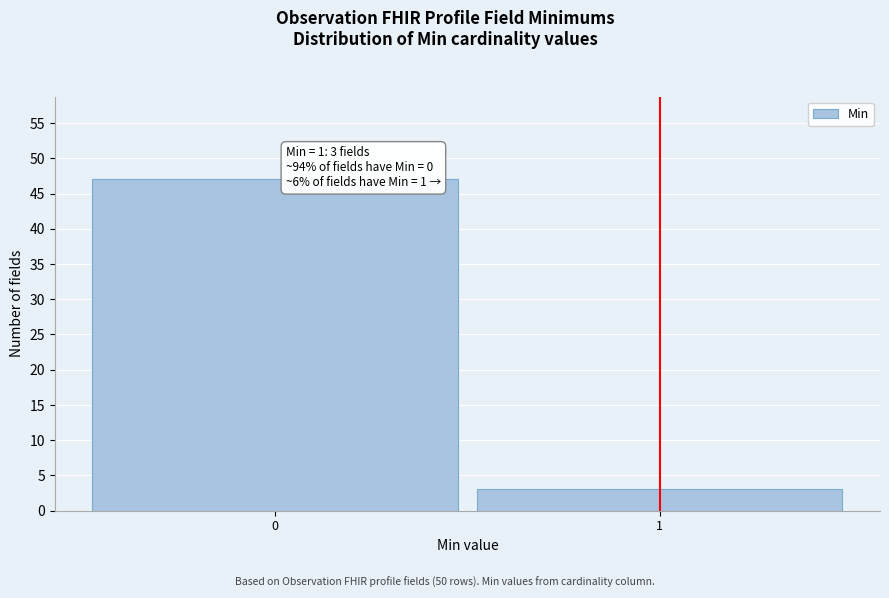

Reading right to left, extract all data points from this chart.

3	47